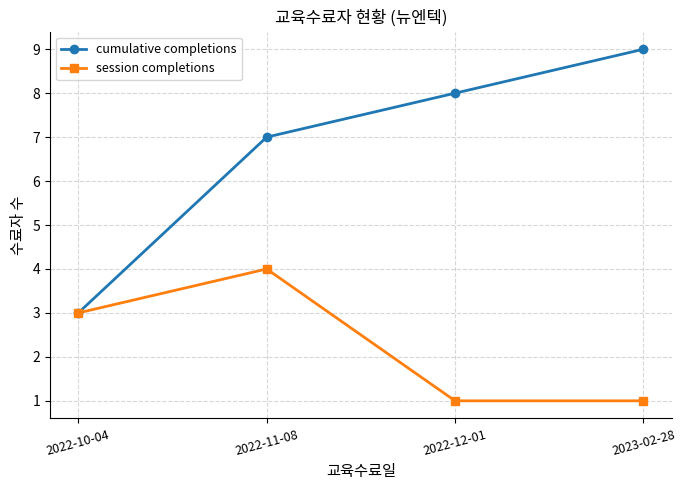

What is the spread (max minus min) of values at 2022-11-08?

3